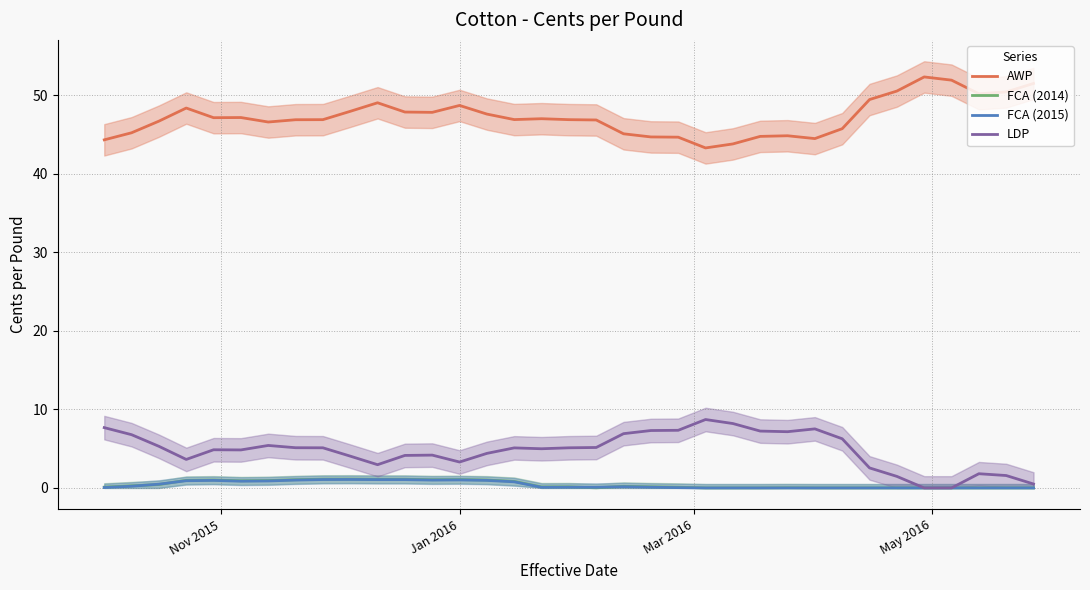

How many data points does each series have?

35